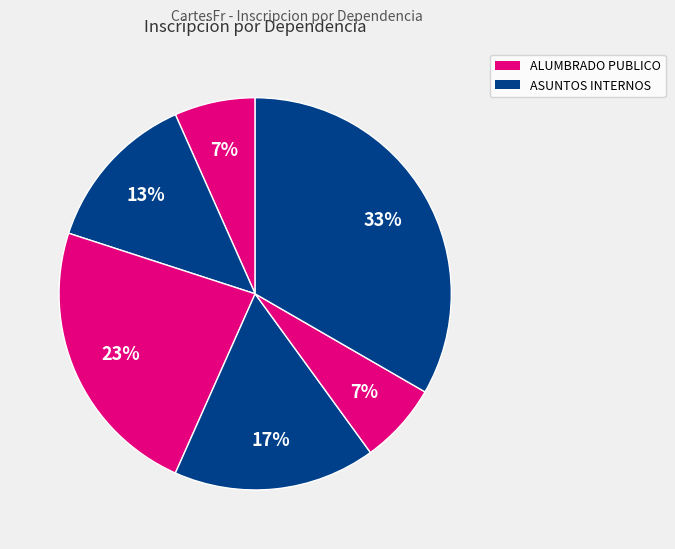

How many slices are in this pie chart?

6